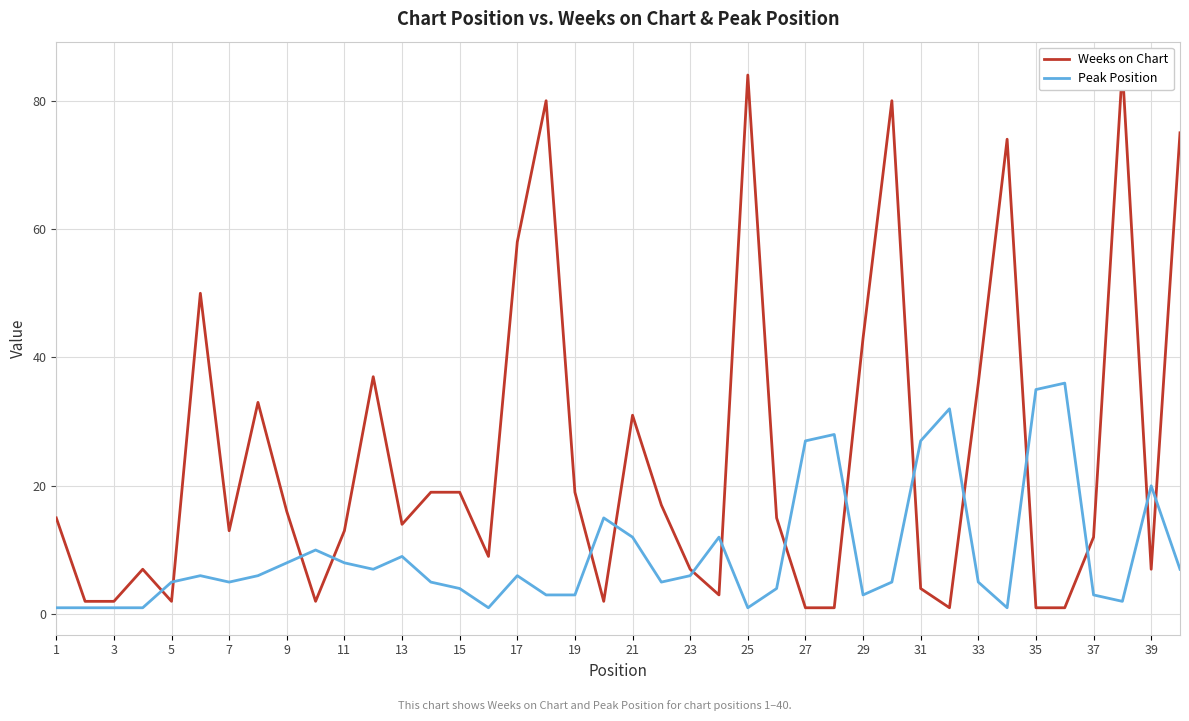

How many times do Peak Position and Weeks on Chart cross each other?

16